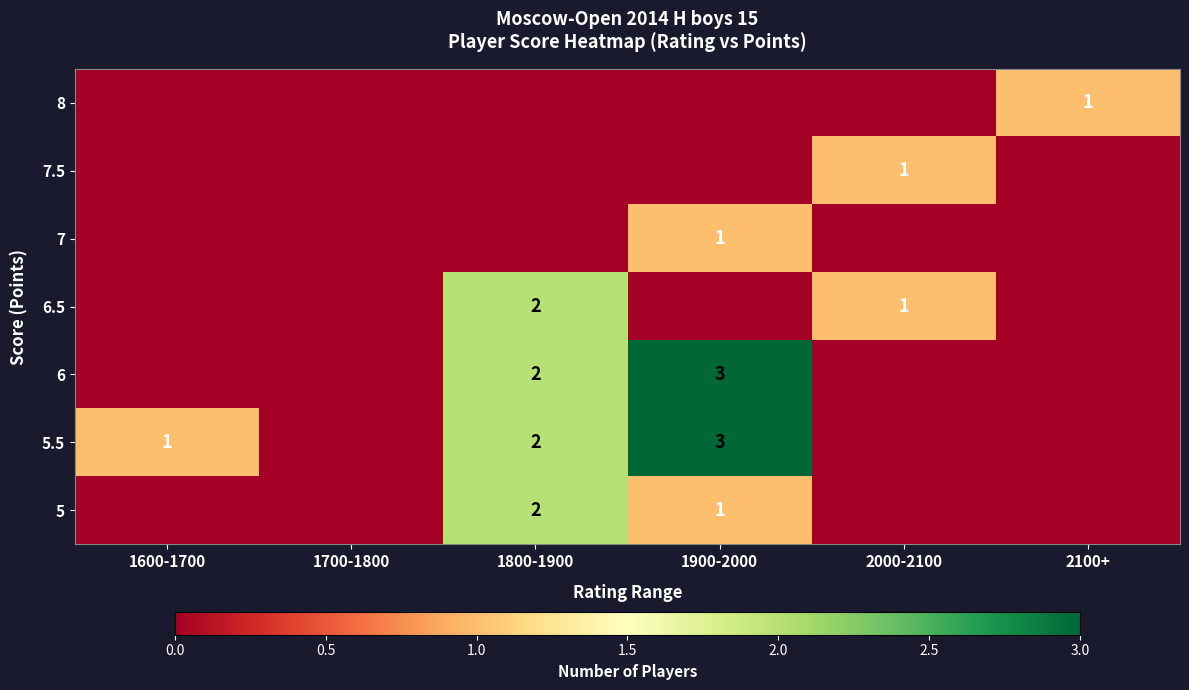

At which category is the sum across all series the highest?

1800-1900